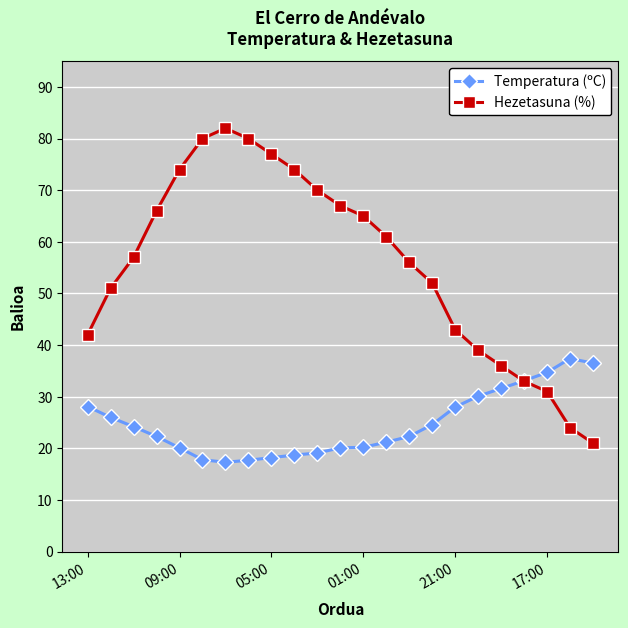

What is the greatest value displayed?

82.0